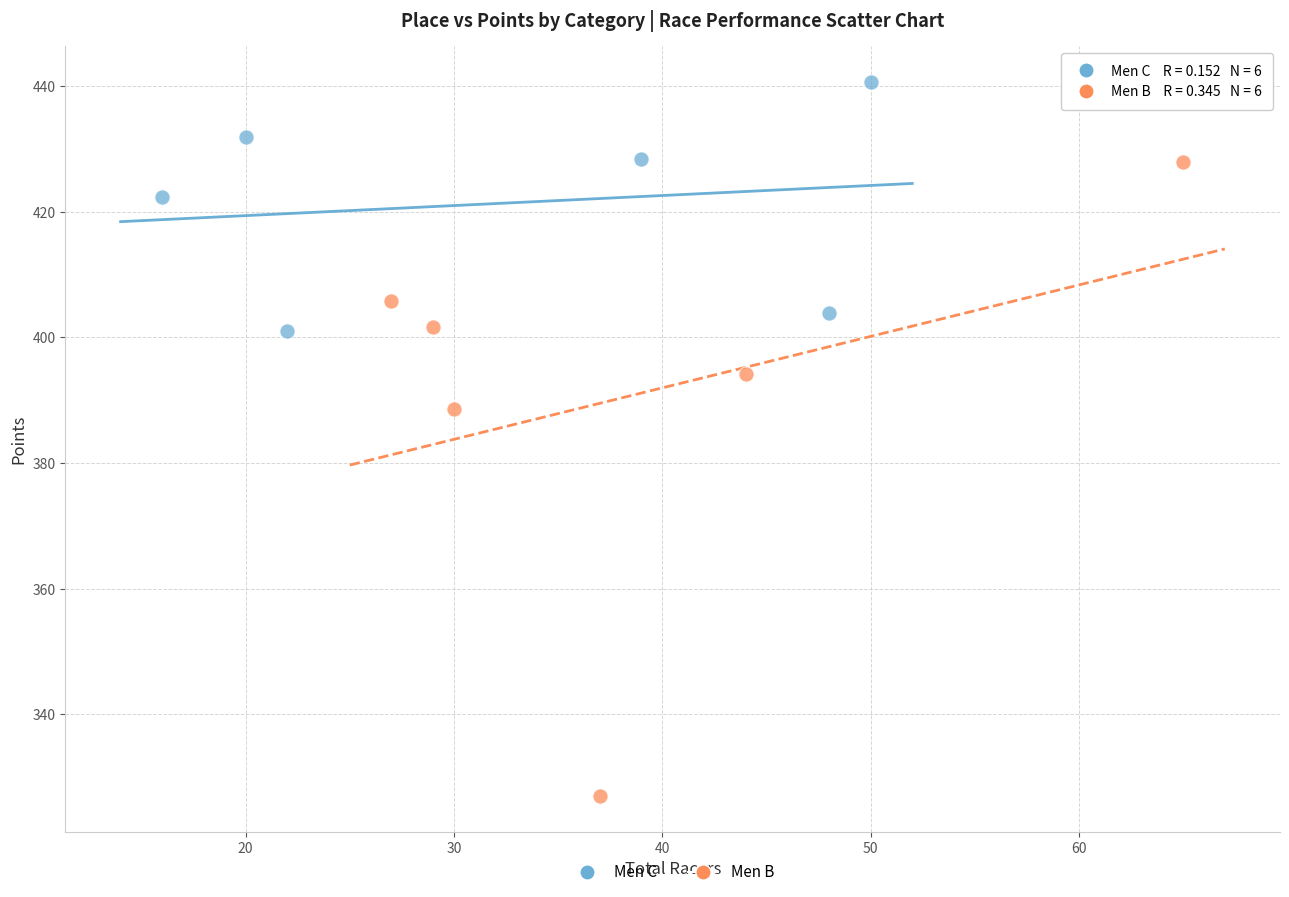

Which series reaches the minimum Y coordinate?

Men B